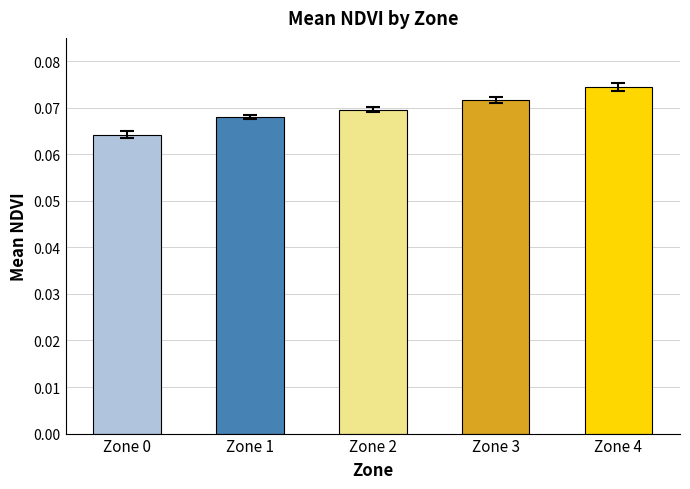

Which category has the lowest value across all series?

Zone 0